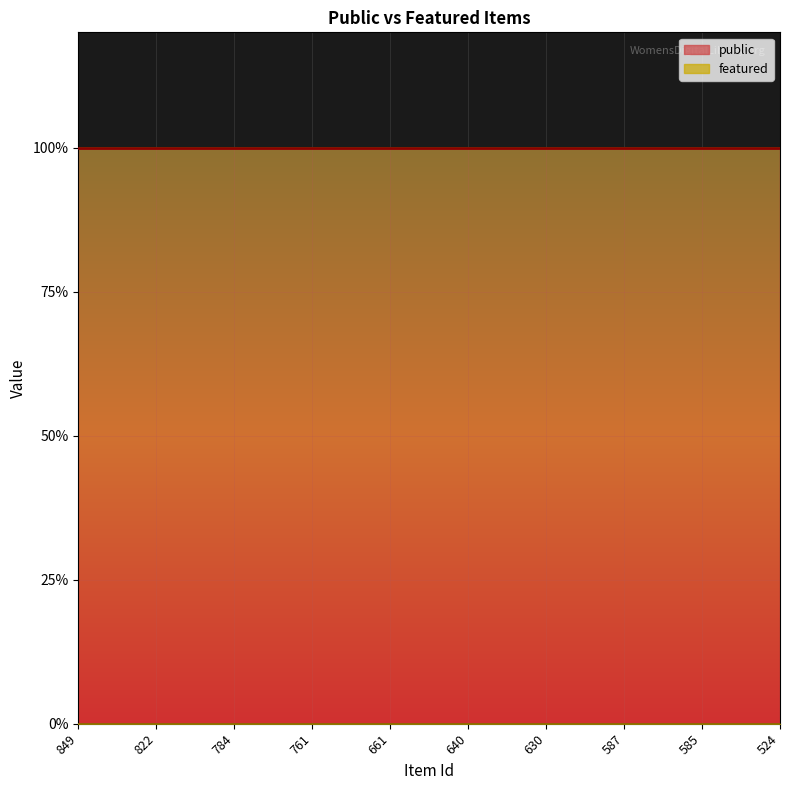

What are all the series names shown in the legend?

public, featured